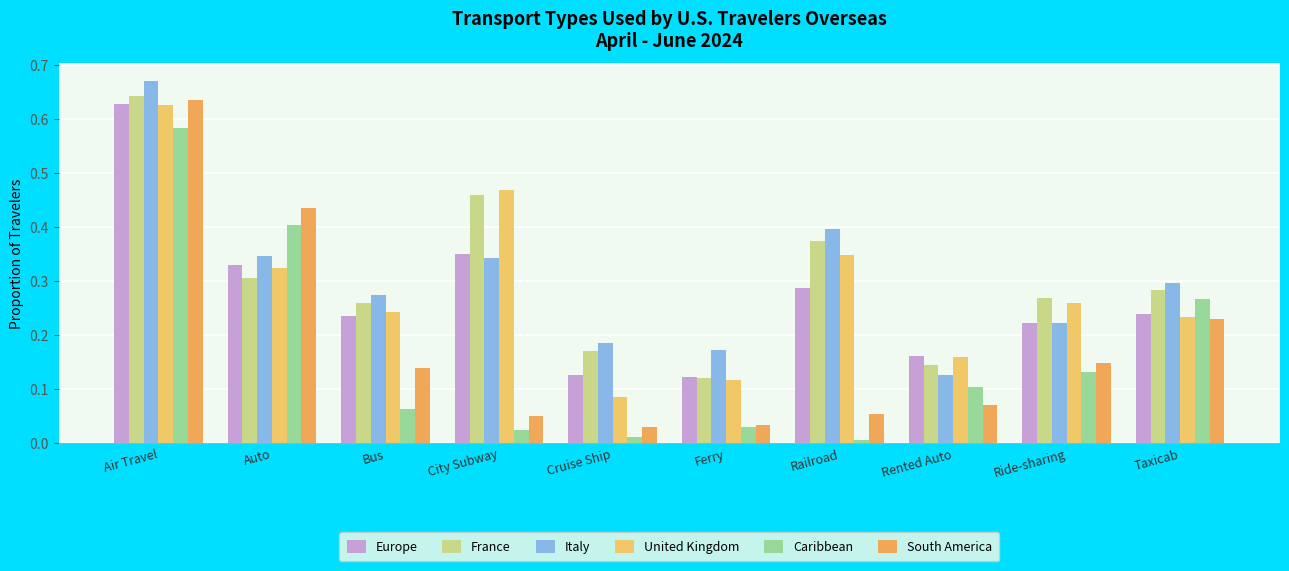

Between Auto and Taxicab, which is larger?

Auto